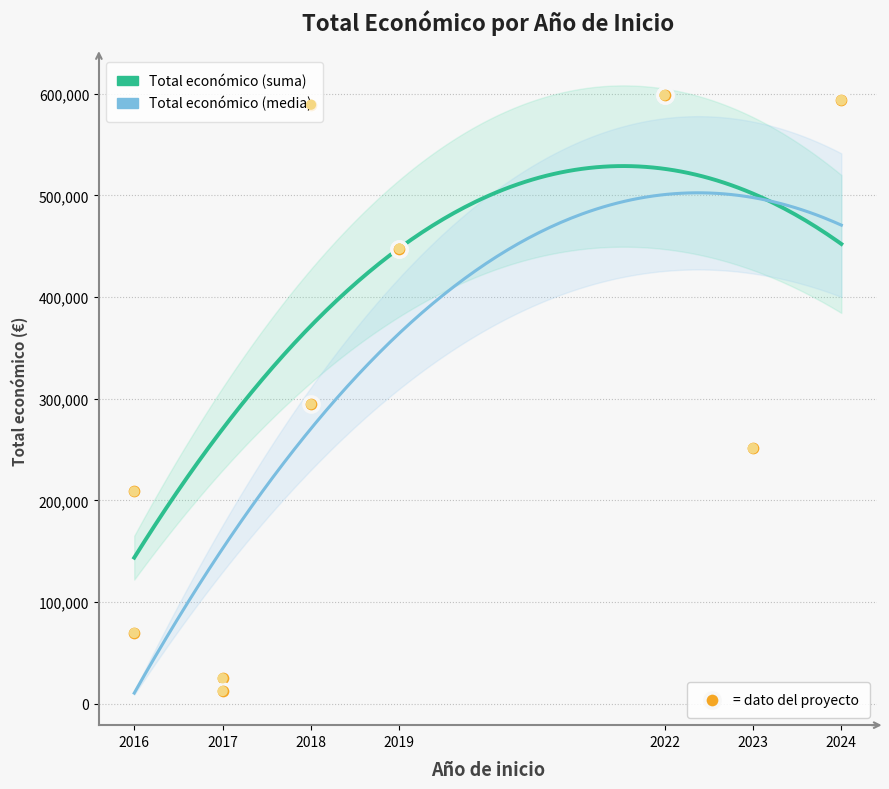

What is the change in value from 2016 to 2022?

+398675